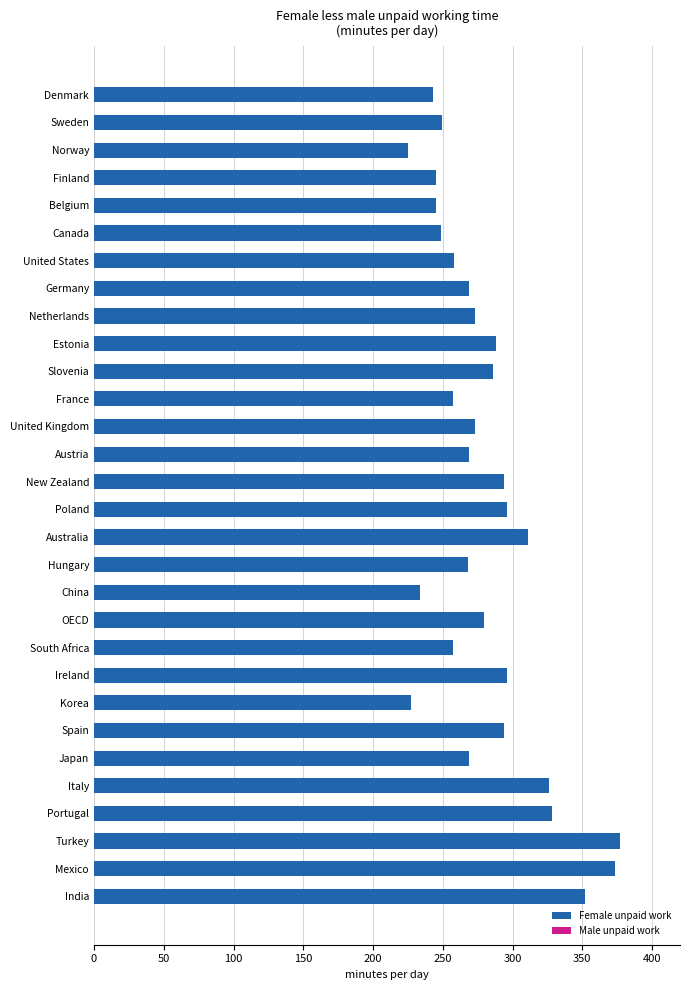

What is the maximum value shown in the chart?

376.7